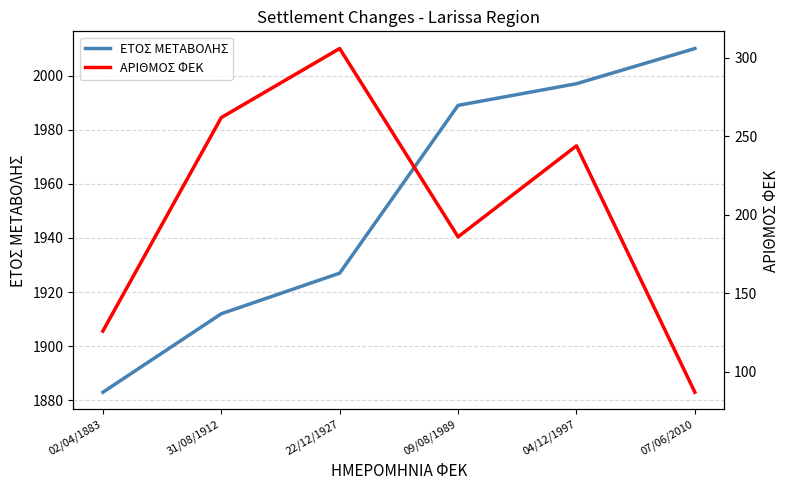

True or false: ΕΤΟΣ ΜΕΤΑΒΟΛΗΣ and ΑΡΙΘΜΟΣ ΦΕΚ intersect in this chart.

False